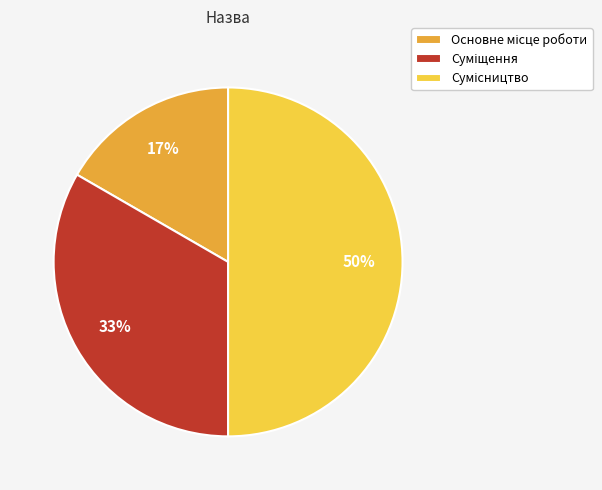

To the nearest percent, what is the difference between the largest and smallest slice percentages?

33%